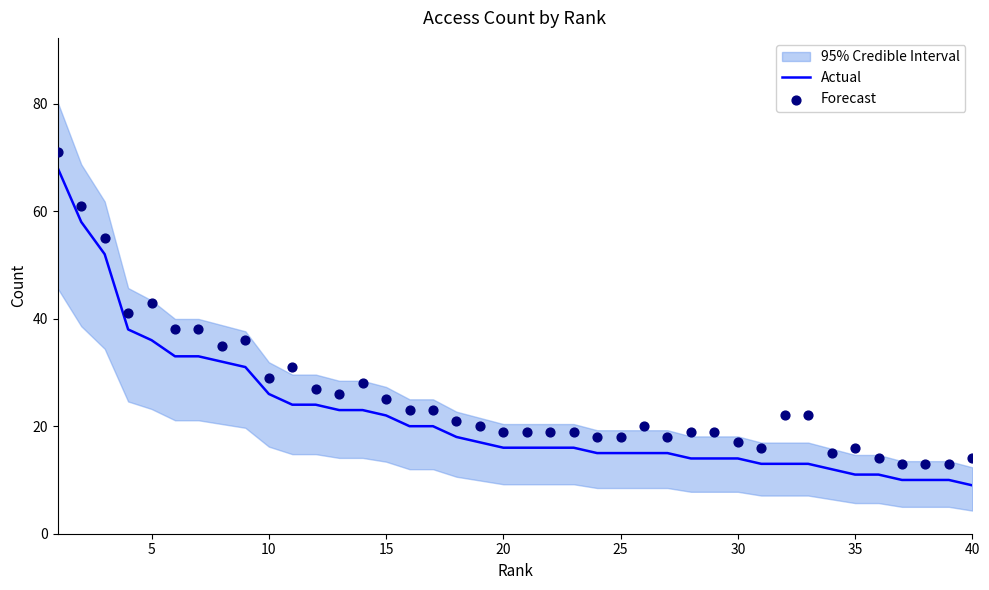

Is the value of Forecast at 35 greater than the value of Actual at 27?

Yes